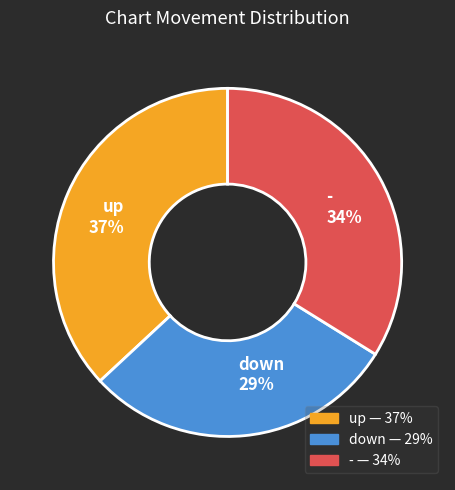

To the nearest percent, what is the difference between the - and up slice percentages?

3%